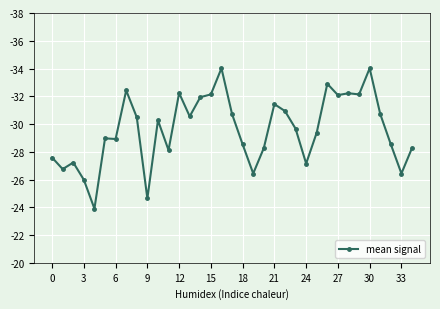

True or false: the data has more than 0 interior local peaks.

True